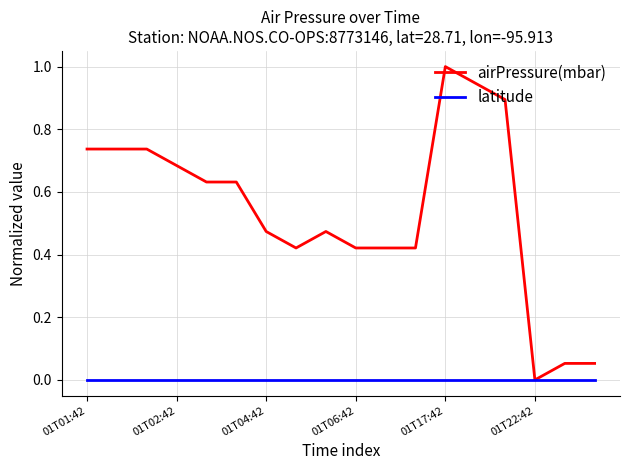

What is the maximum value shown in the chart?

1.0